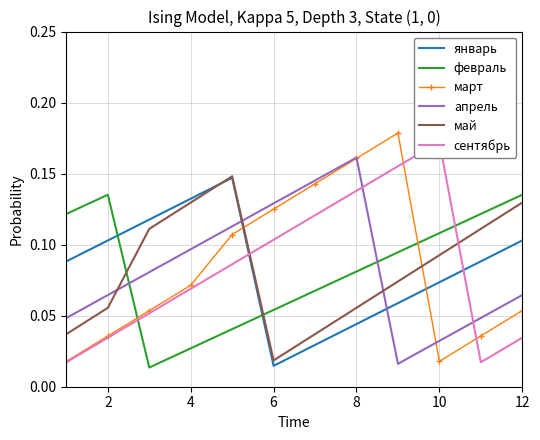

What is the difference between the maximum and minimum values in the март series?

0.2